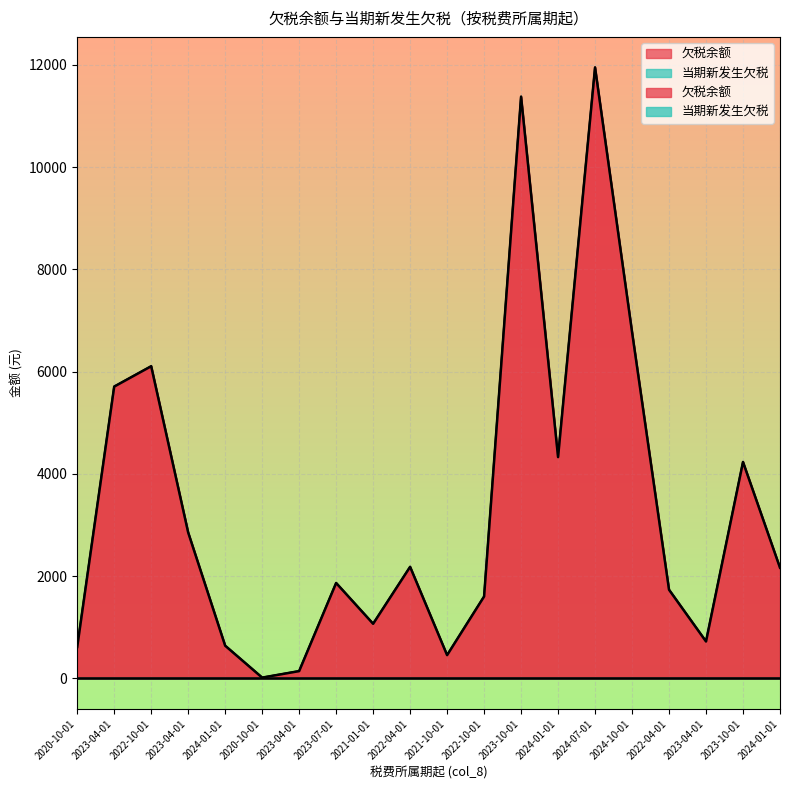

Where is the data nearest to the value 5983?

2022-10-01